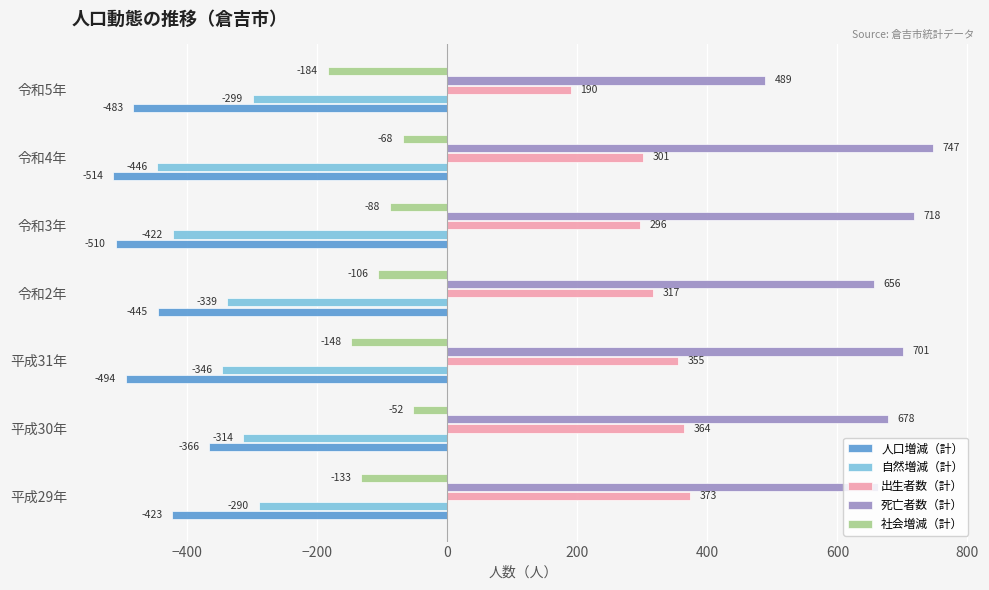

Rank the categories by 人口増減（計） value from highest to lowest.

平成30年, 平成29年, 令和2年, 令和5年, 平成31年, 令和3年, 令和4年